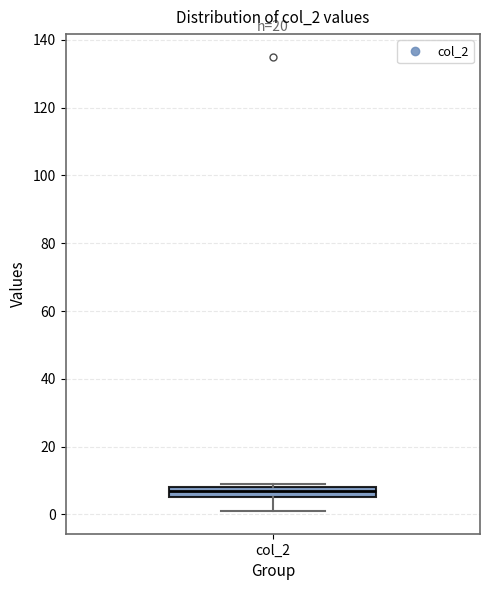

Read this box plot against the y-axis: the position of the median line, the range covered by the box, and the ends of both whiskers. The values are not printed on the chart, so give them approximately, as read against the axis.

median 8 (just below the box's upper edge), box 6 to 8, whiskers 2 to 10